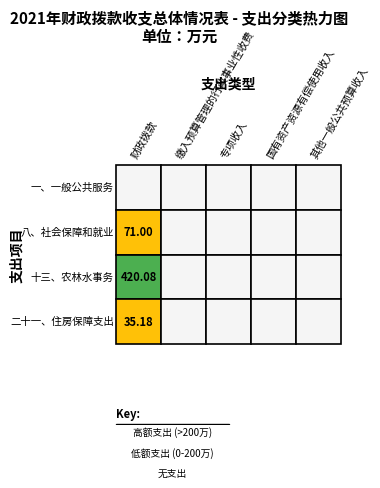

Rank the categories by 八、社会保障和就业 value from highest to lowest.

0, 1, 2, 3, 4